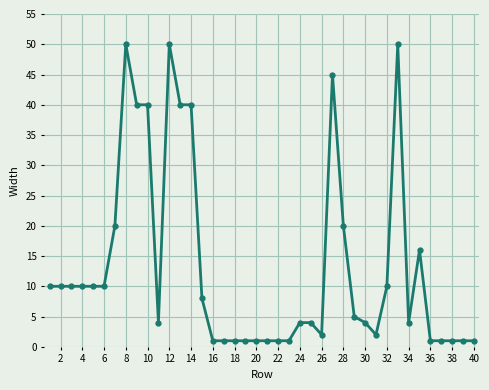

What is the maximum value shown in the chart?

50